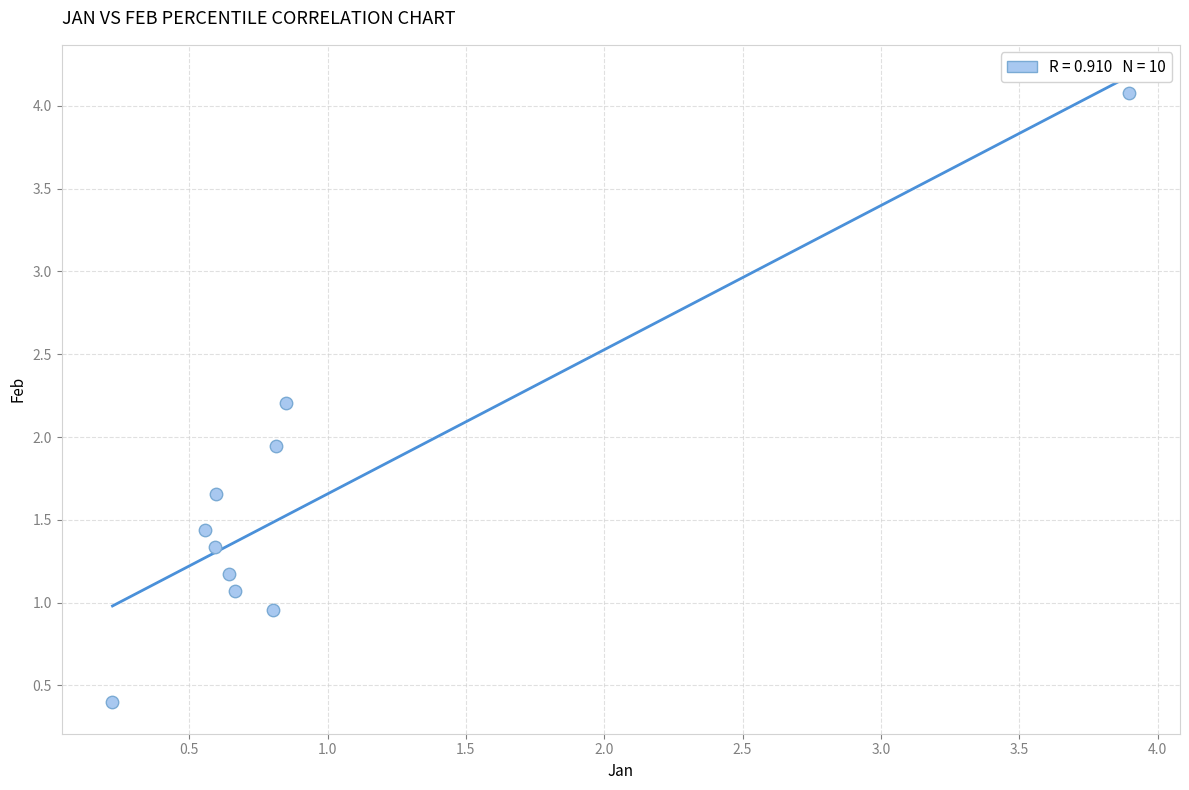

What is the average Y value?

1.6